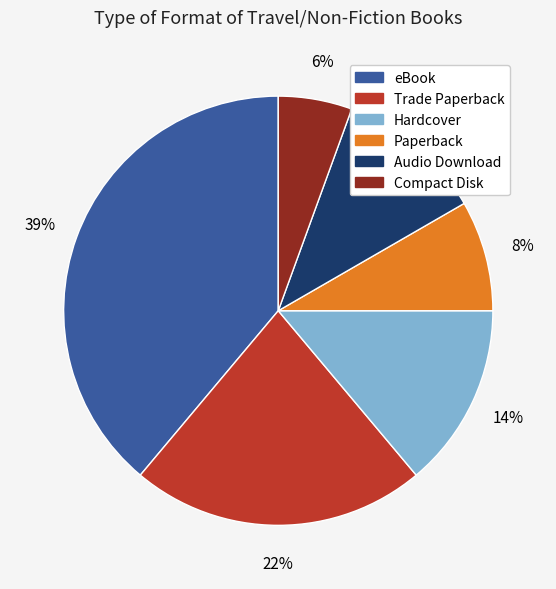

The Compact Disk slice represents 6% of the pie. True or false?

True